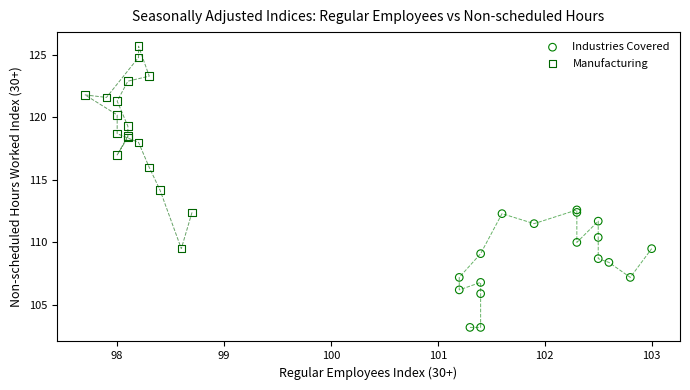

Which series contains the lowest Y value?

Industries Covered